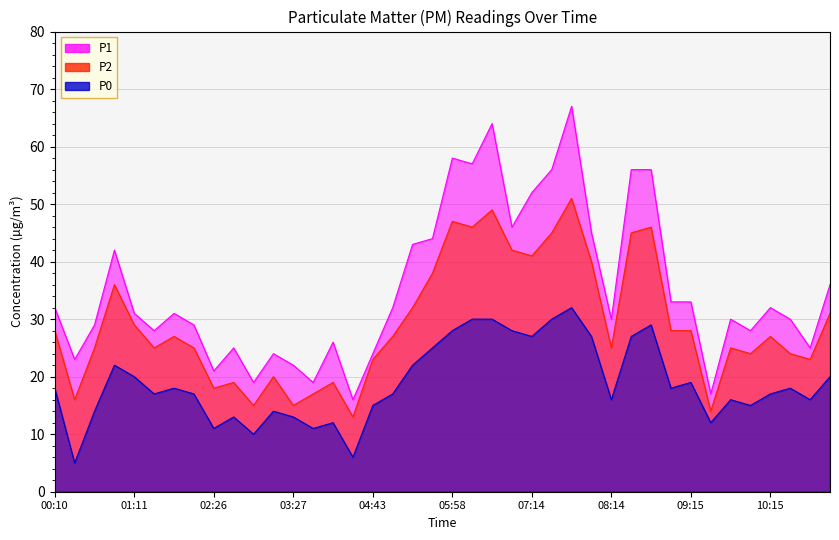

At which label does P0 reach its minimum?

00:25